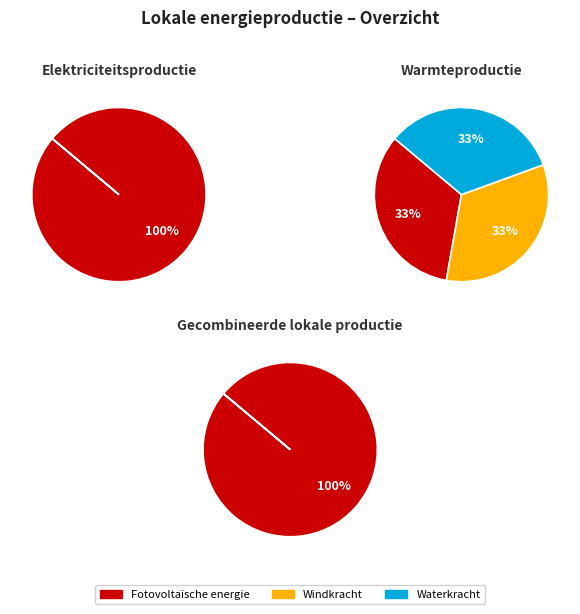

Does Windkracht account for over 50% of the chart?

No